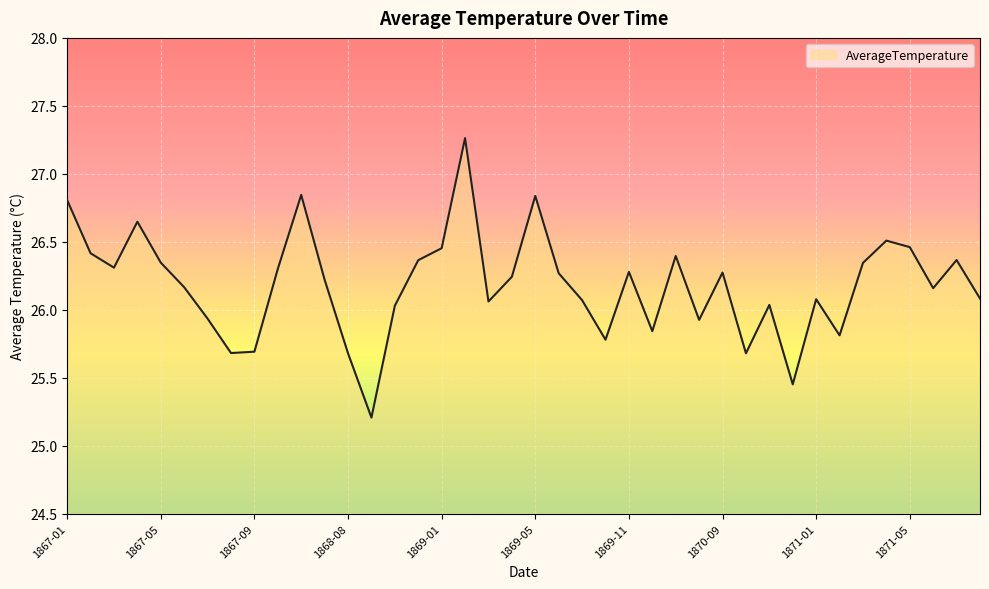

What is the difference between the maximum and minimum values?

2.1